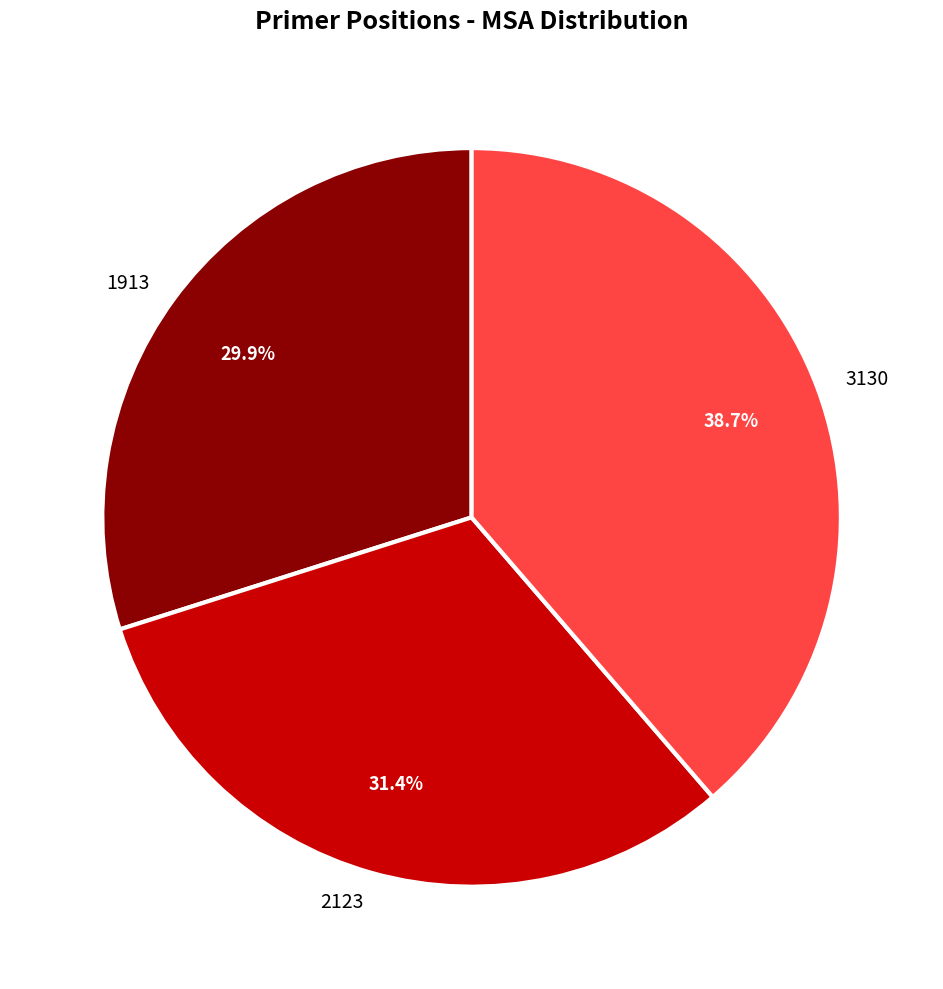

Rank the categories by value from highest to lowest.

3130, 2123, 1913